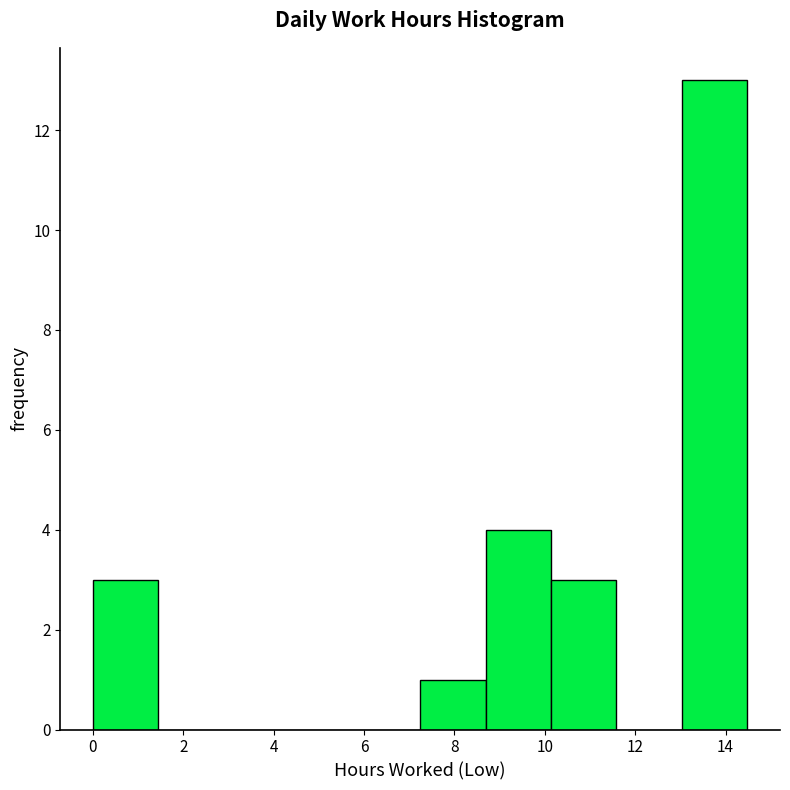

Over which range of the x-axis is the bar tallest?

13.0 to 14.4